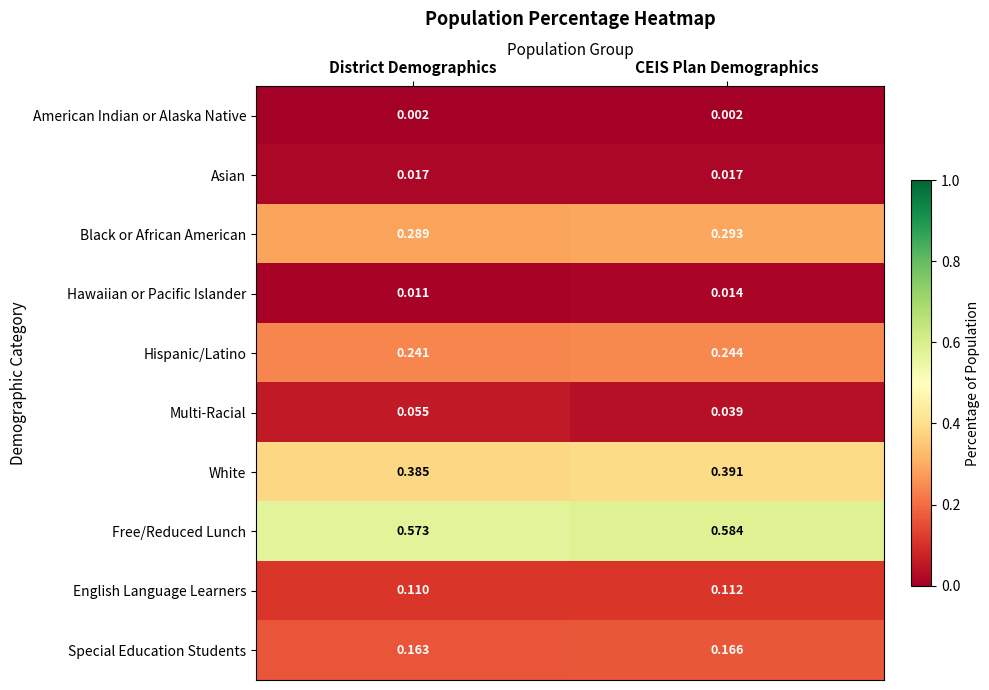

Between District Demographics and CEIS Plan Demographics, which series saw the biggest shift?

Multi-Racial